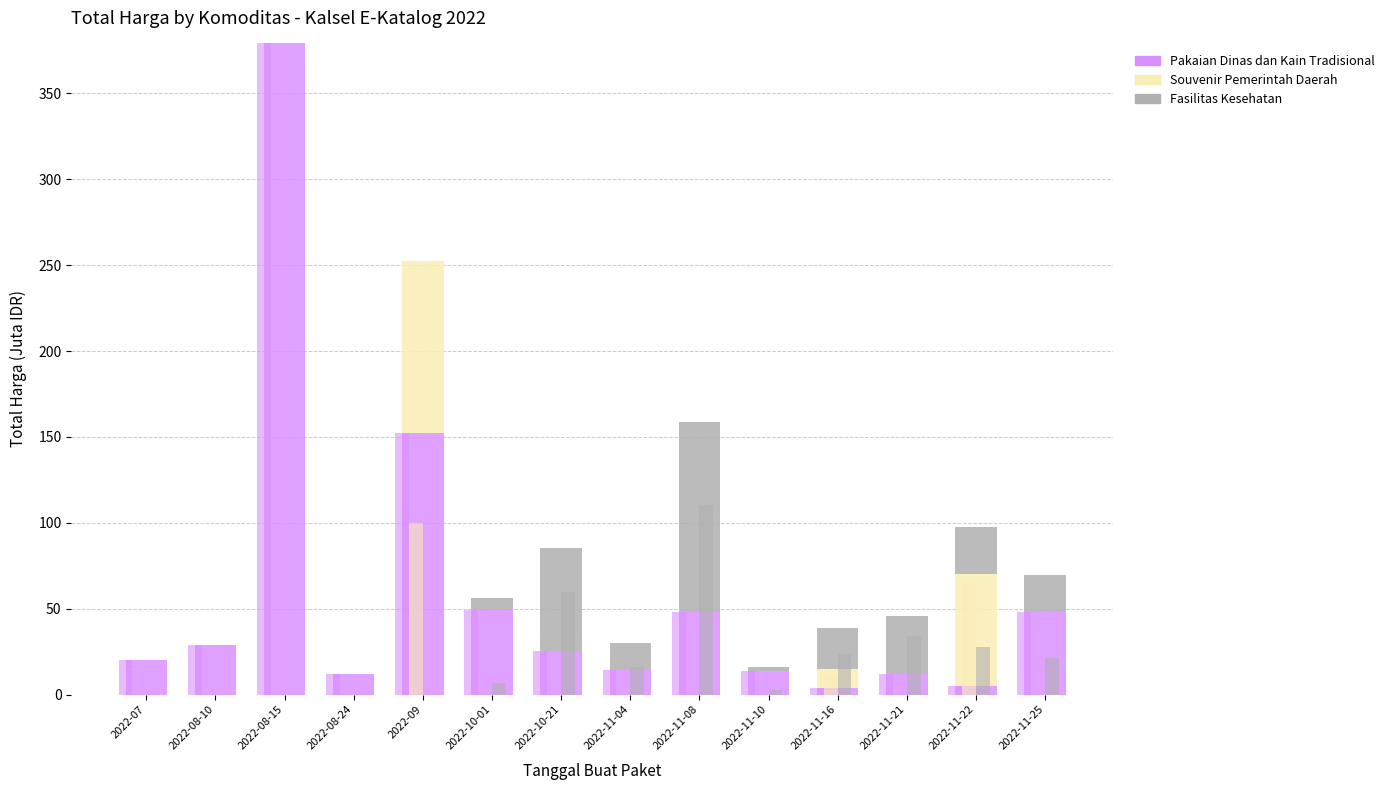

Are the bars grouped side by side (vs. stacked)?

Yes